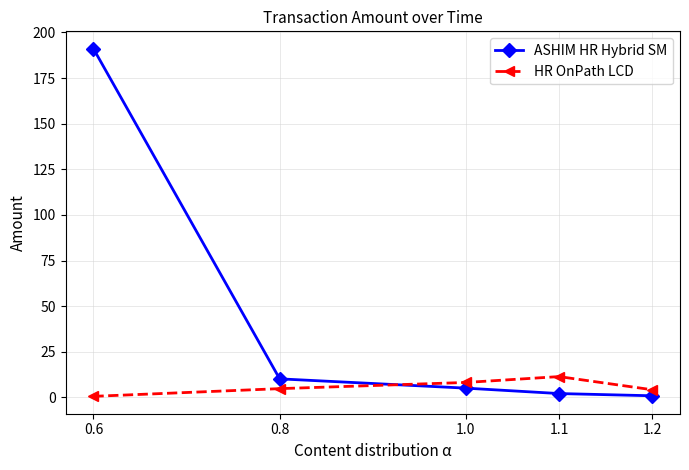

What is the label of the 1st point from the right?

1.2